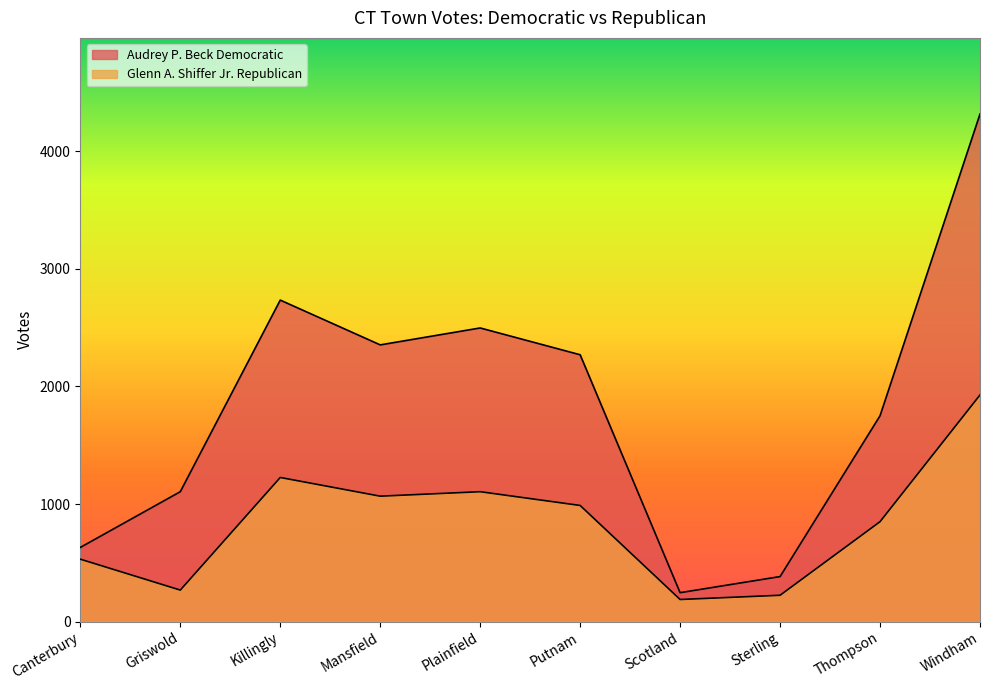

At how many categories does at least one series exceed 2899?

1